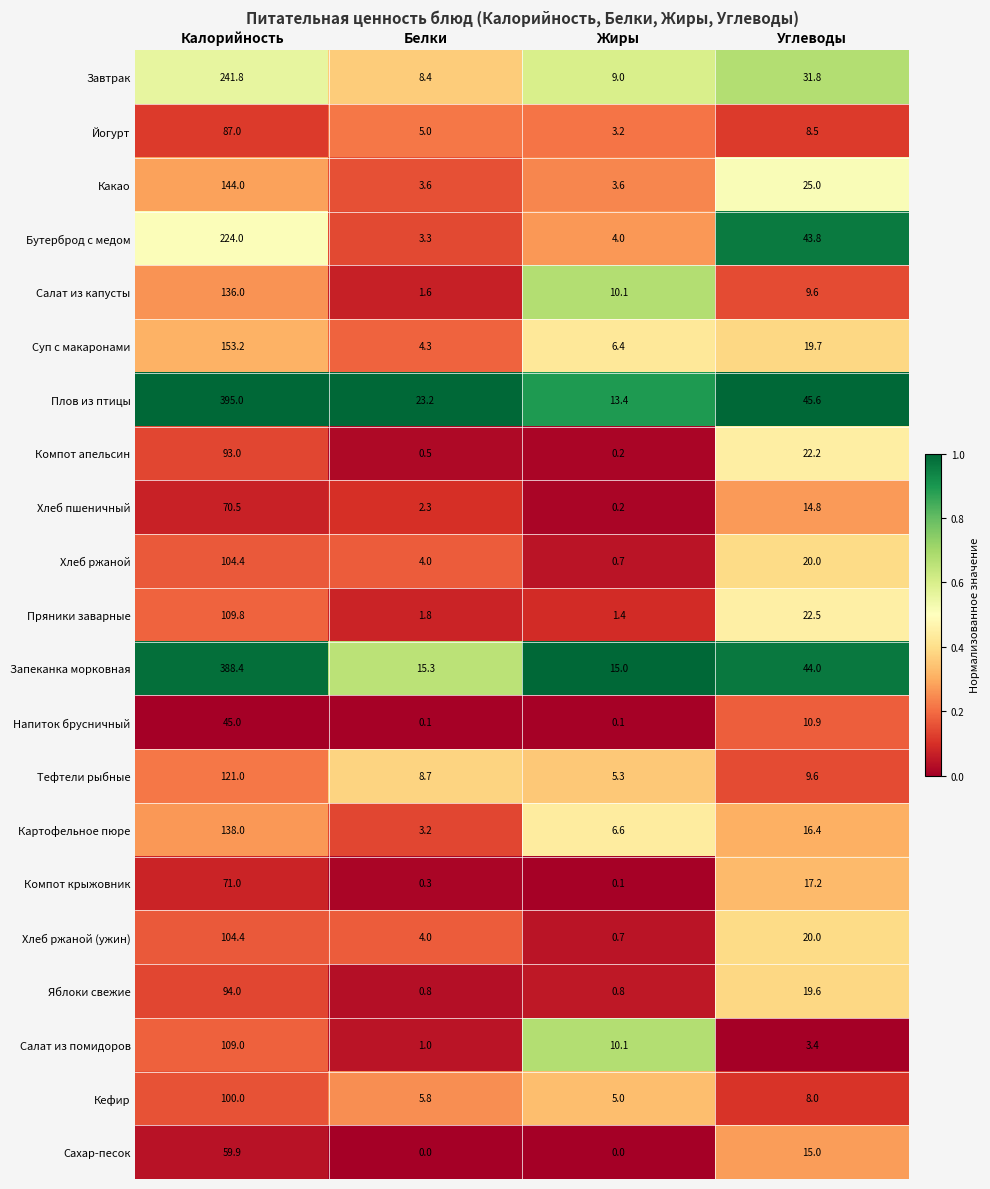

What is the average value of the Салат из помидоров series?

30.9